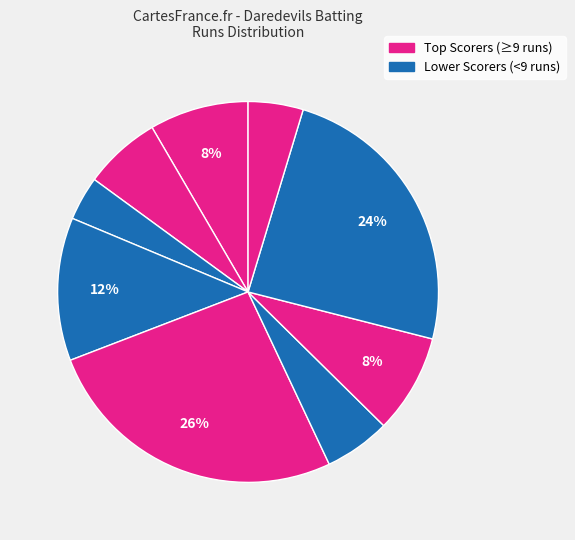

How many segments does this pie chart have?

9